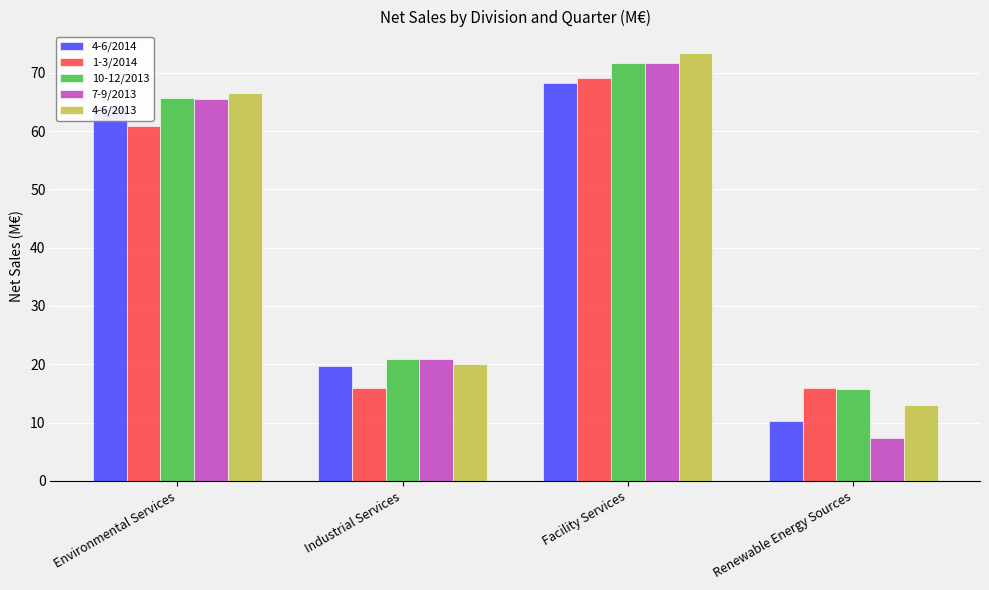

The 7-9/2013 series shows 10.0 at Renewable Energy Sources. True or false?

False